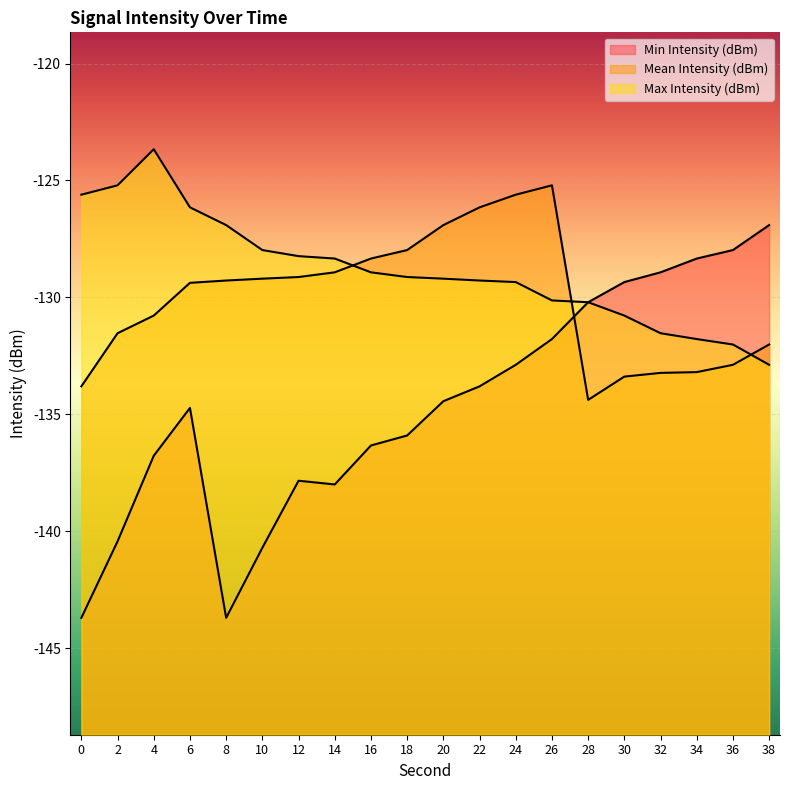

The value of Max Intensity (dBm) at 24 is -83.7. True or false?

False